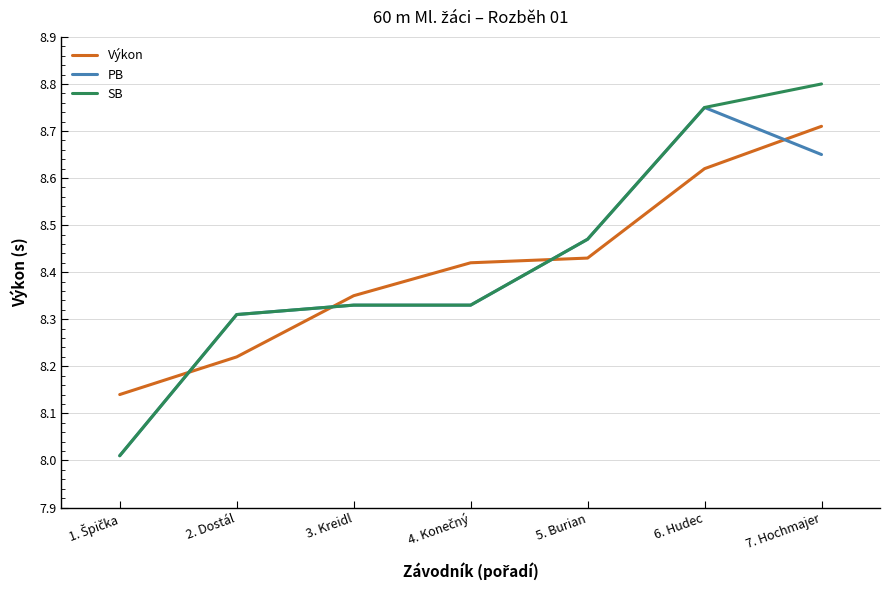

What is the smallest value displayed?

8.0